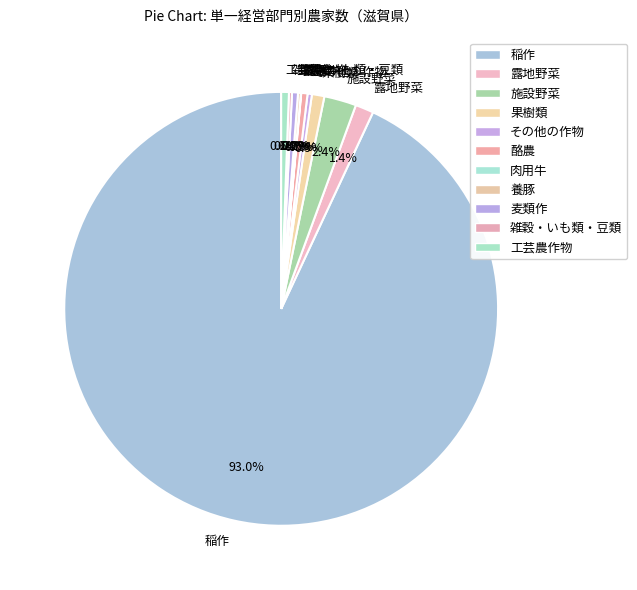

True or false: 露地野菜 accounts for 11% of the total.

False